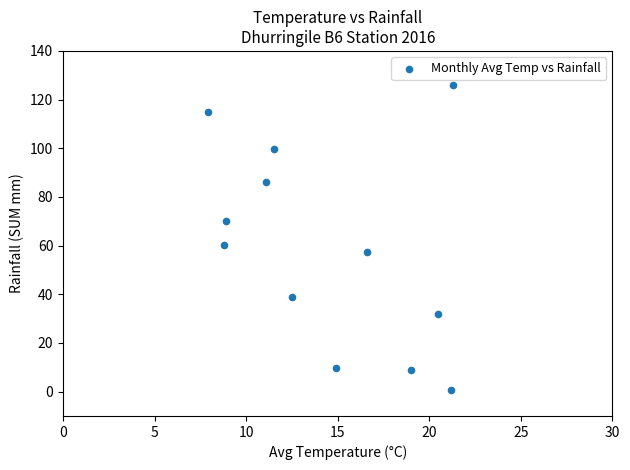

What Y value in the scatter plot is closest to 63?

60.2